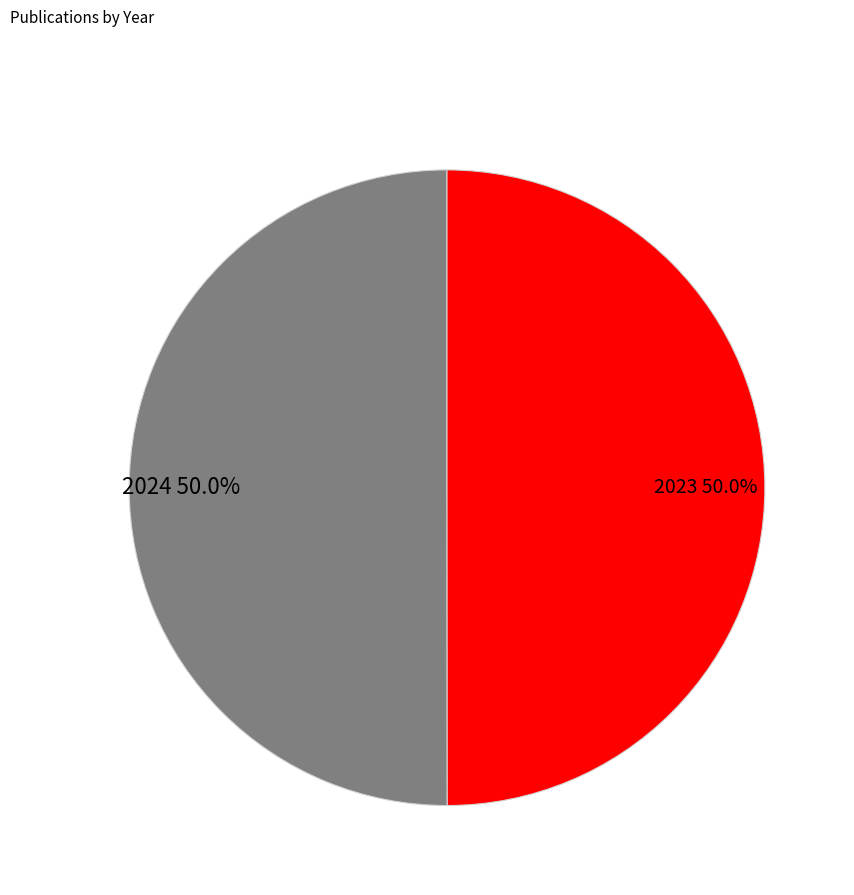

The 2023 slice represents 58% of the pie. True or false?

False